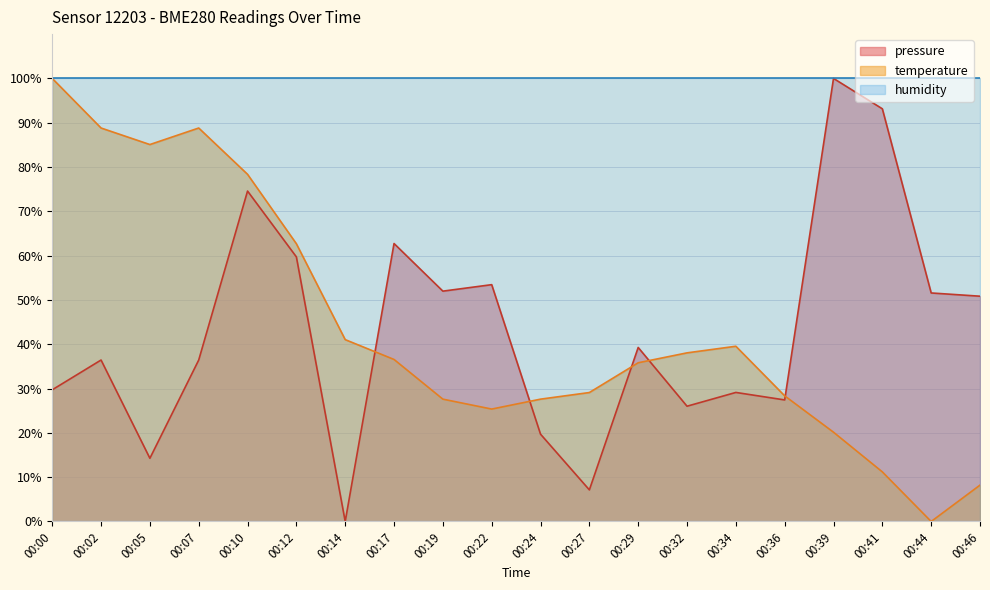

How many positive values does the temperature series have?

19